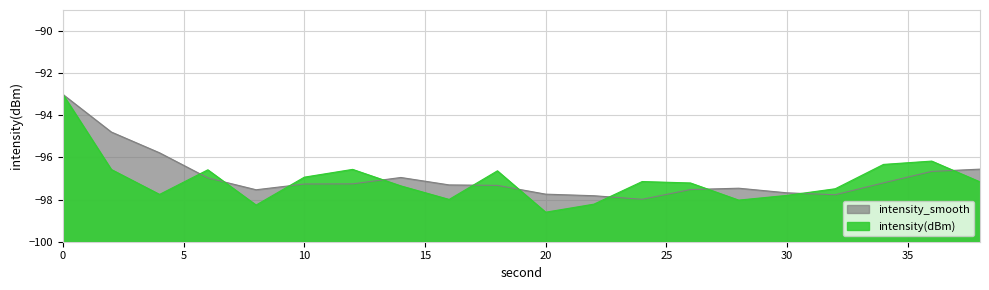

What is the sum of the values at 36 and 16?

-194.2